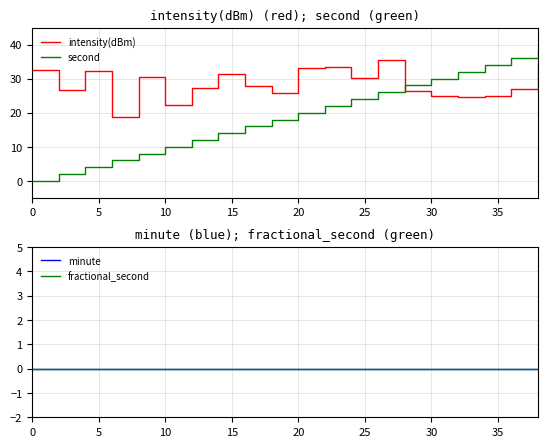

After their last crossing, which series has the higher values: second or intensity(dBm)?

second